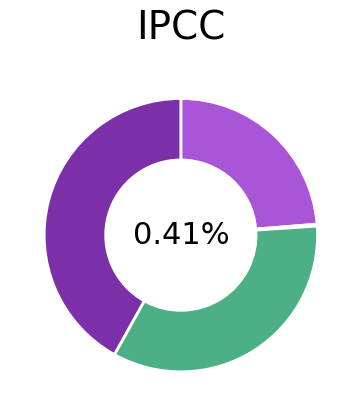

Is it true that 6 is 1% of the pie?

False